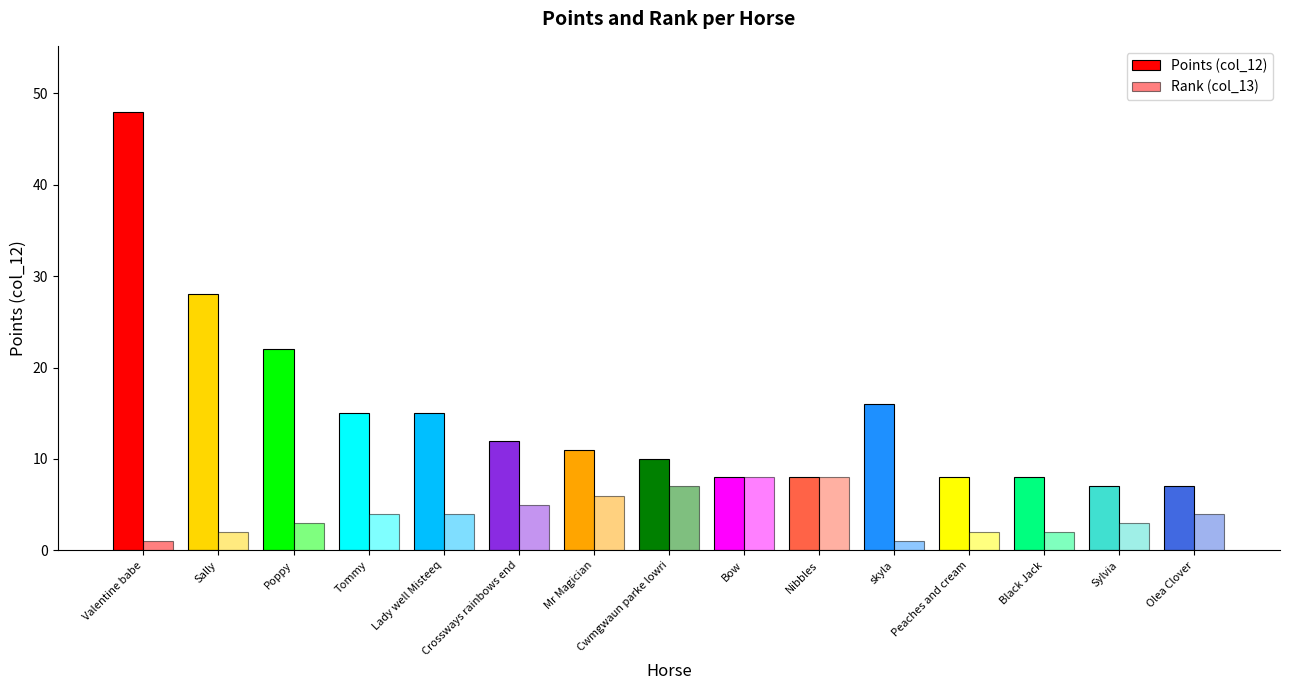

Rank the series by their average value, from highest to lowest.

Points (col_12), Rank (col_13)